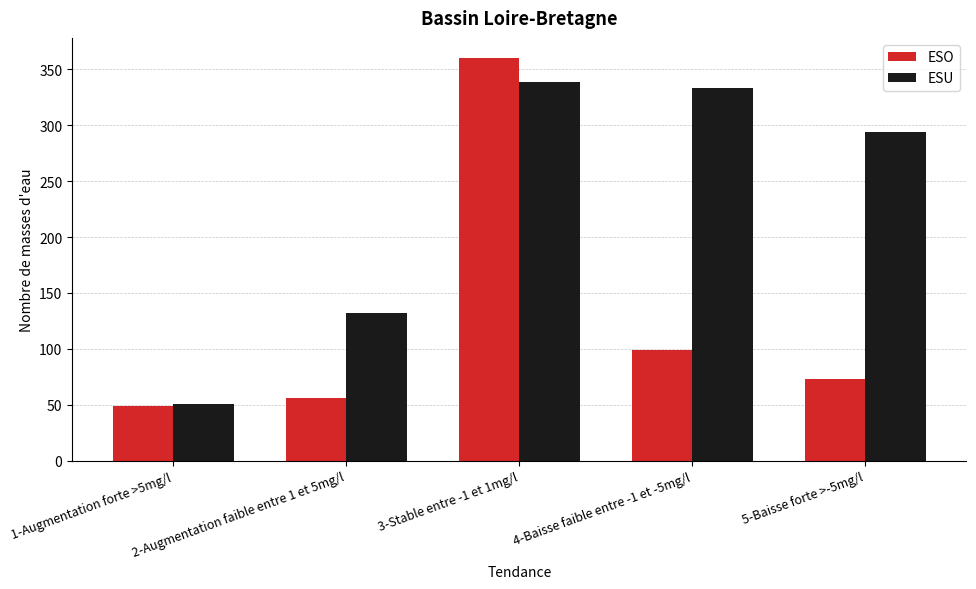

Which series changed the most between 1-Augmentation forte >5mg/l and 4-Baisse faible entre -1 et -5mg/l?

ESU